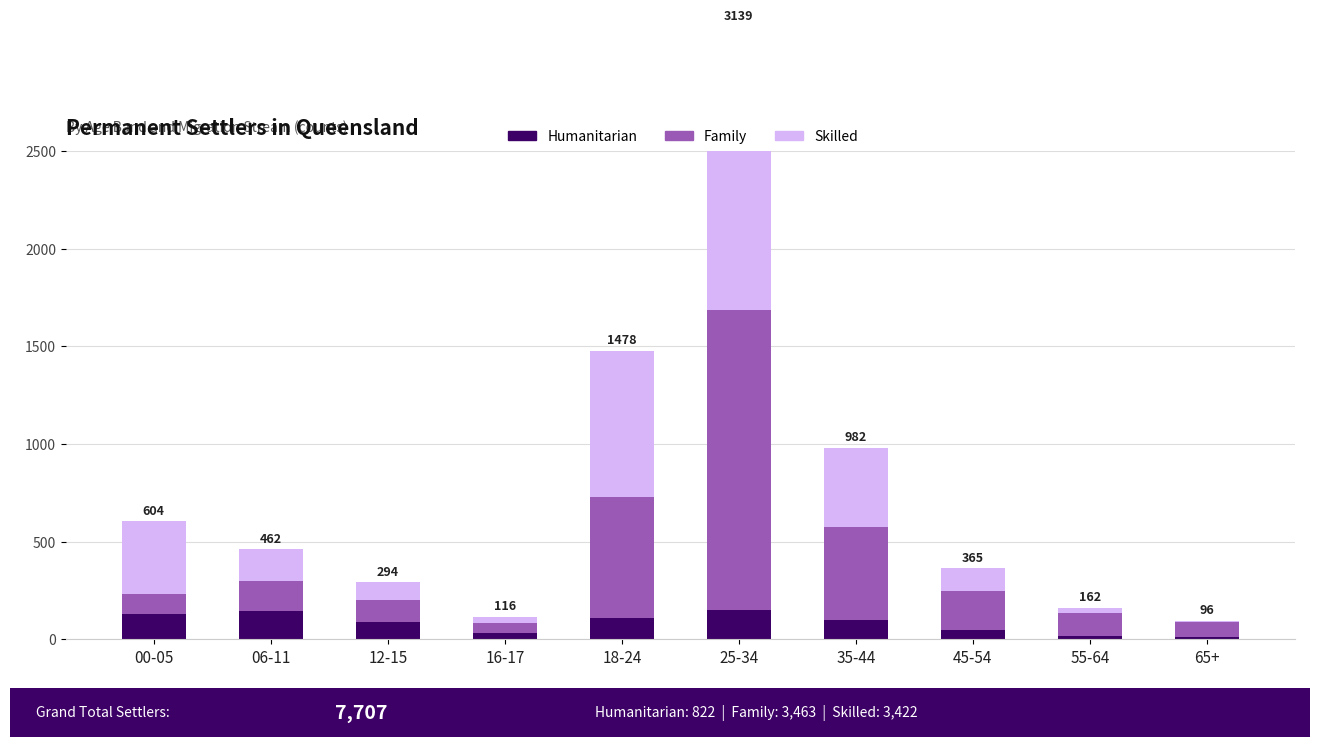

At which label is Family closest to 793?

18-24